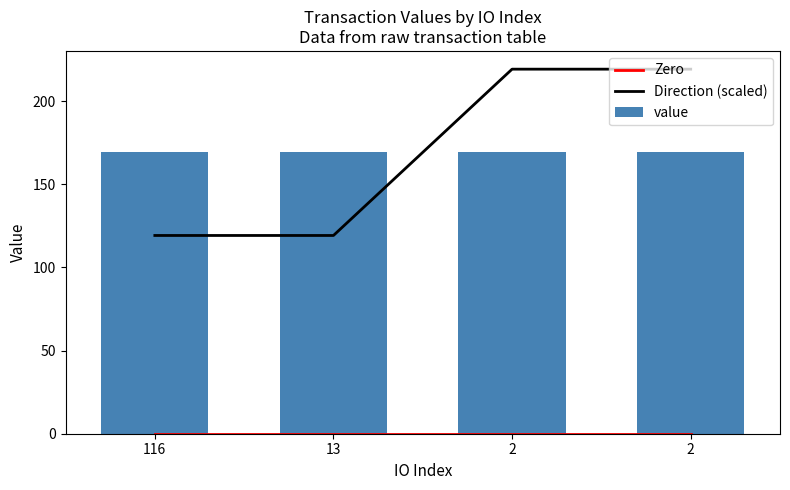

Where does the Direction (scaled) series first go above 219?

2